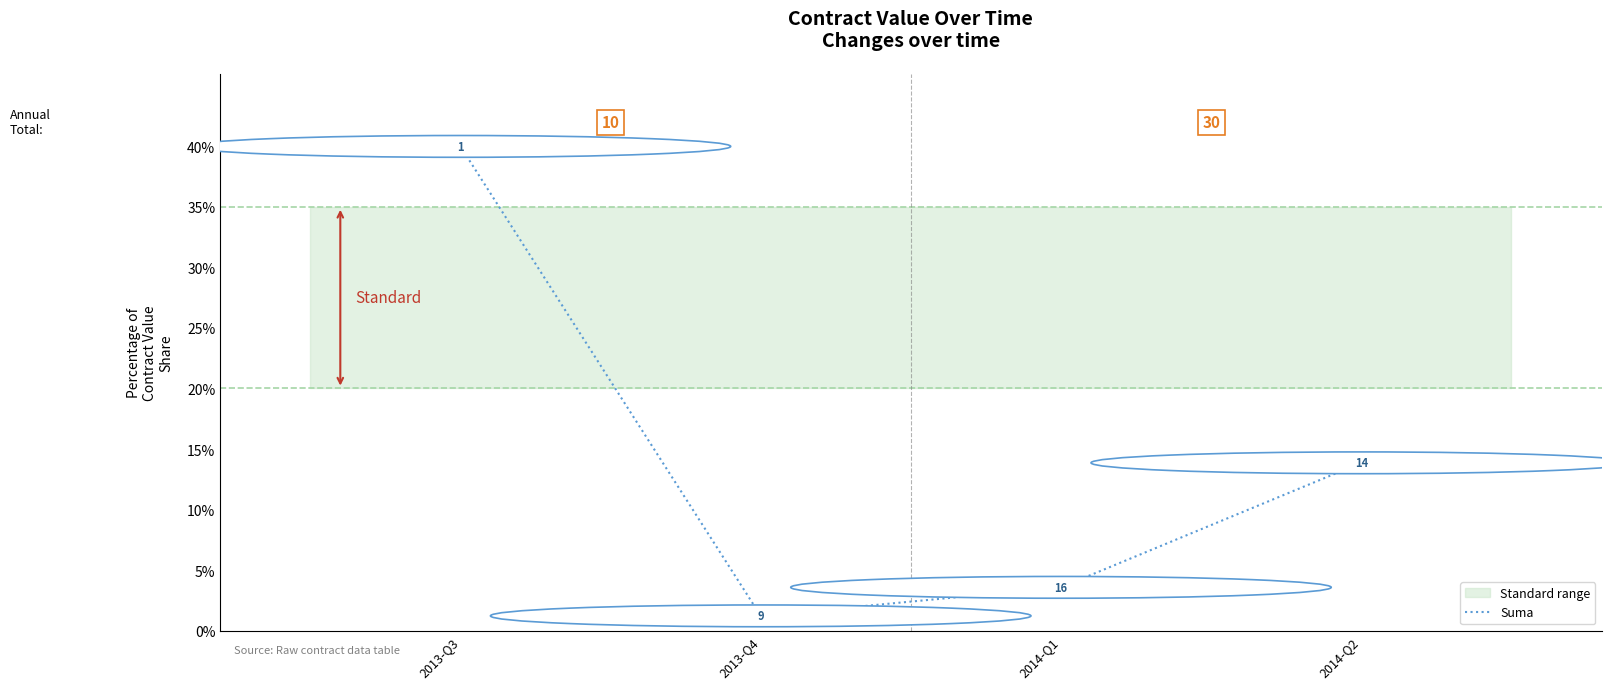

The chart shows a value of 0.8 at 2014-Q1. True or false?

False